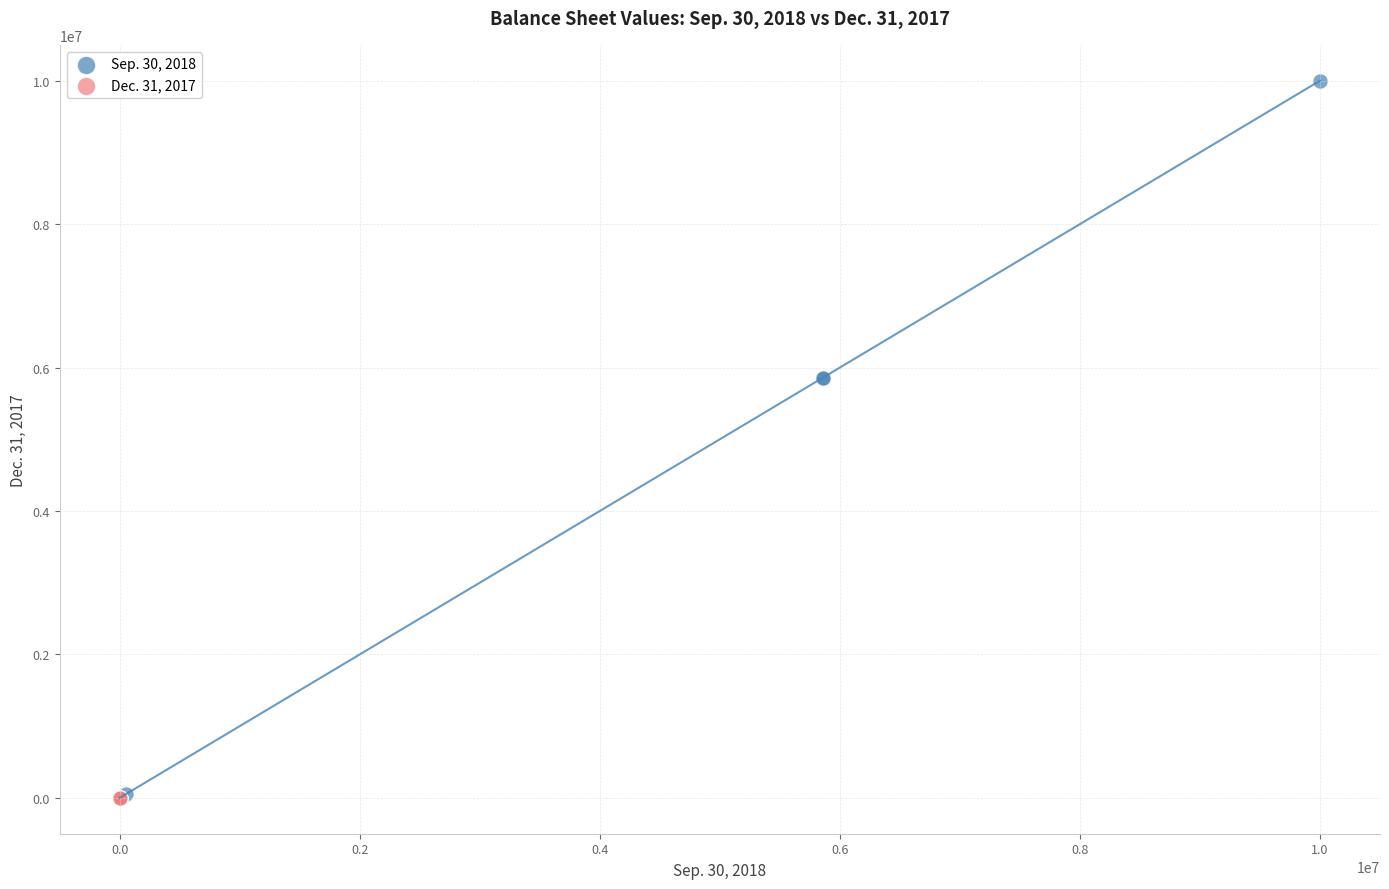

Which series contains the highest Y value?

Sep. 30, 2018